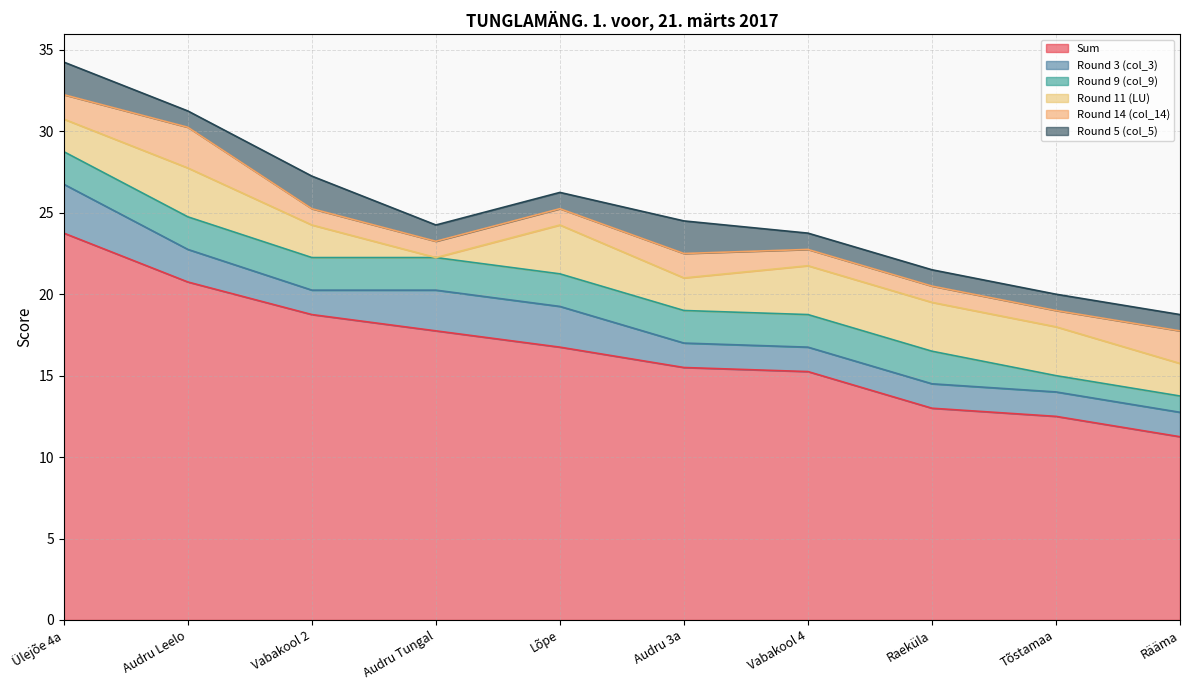

Which category has the lowest value in the Round 11 (LU) series?

Audru Tungal